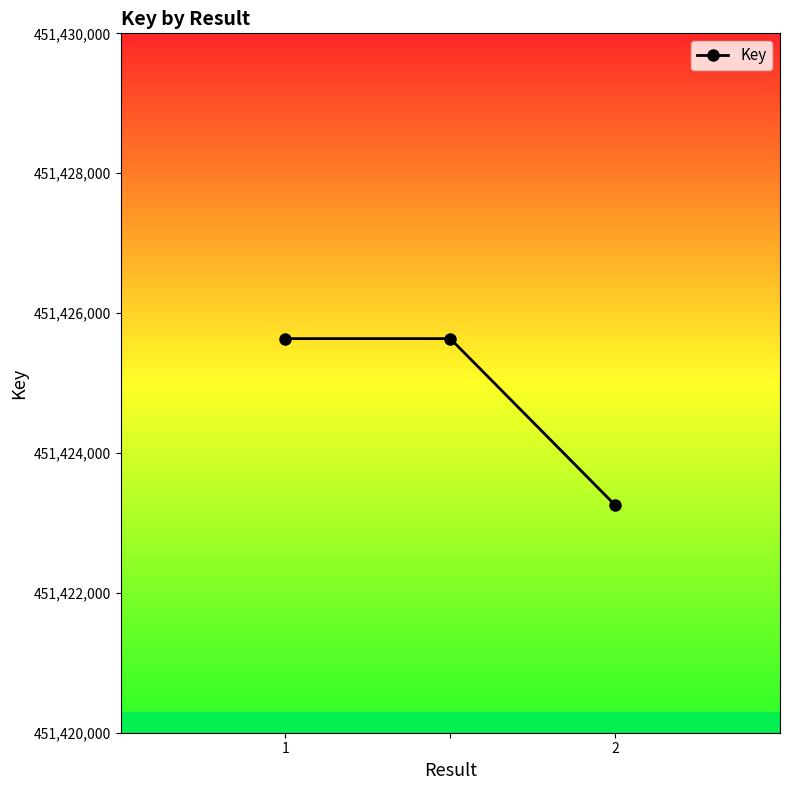

What is the minimum value shown in the chart?

451423254